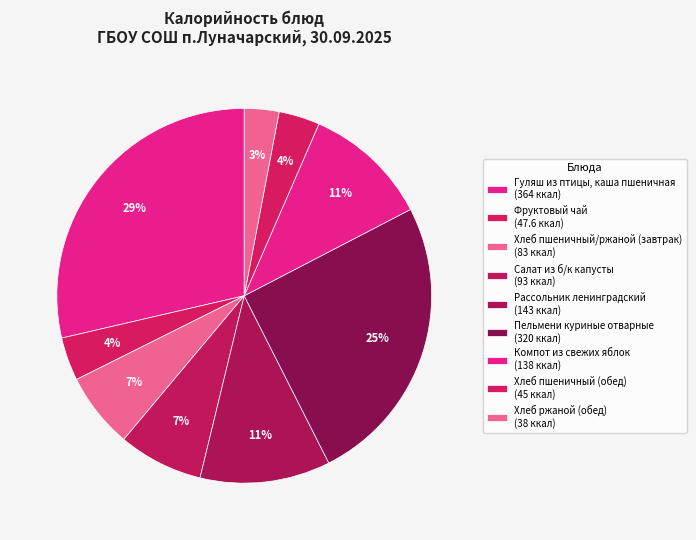

How many segments does this pie chart have?

9